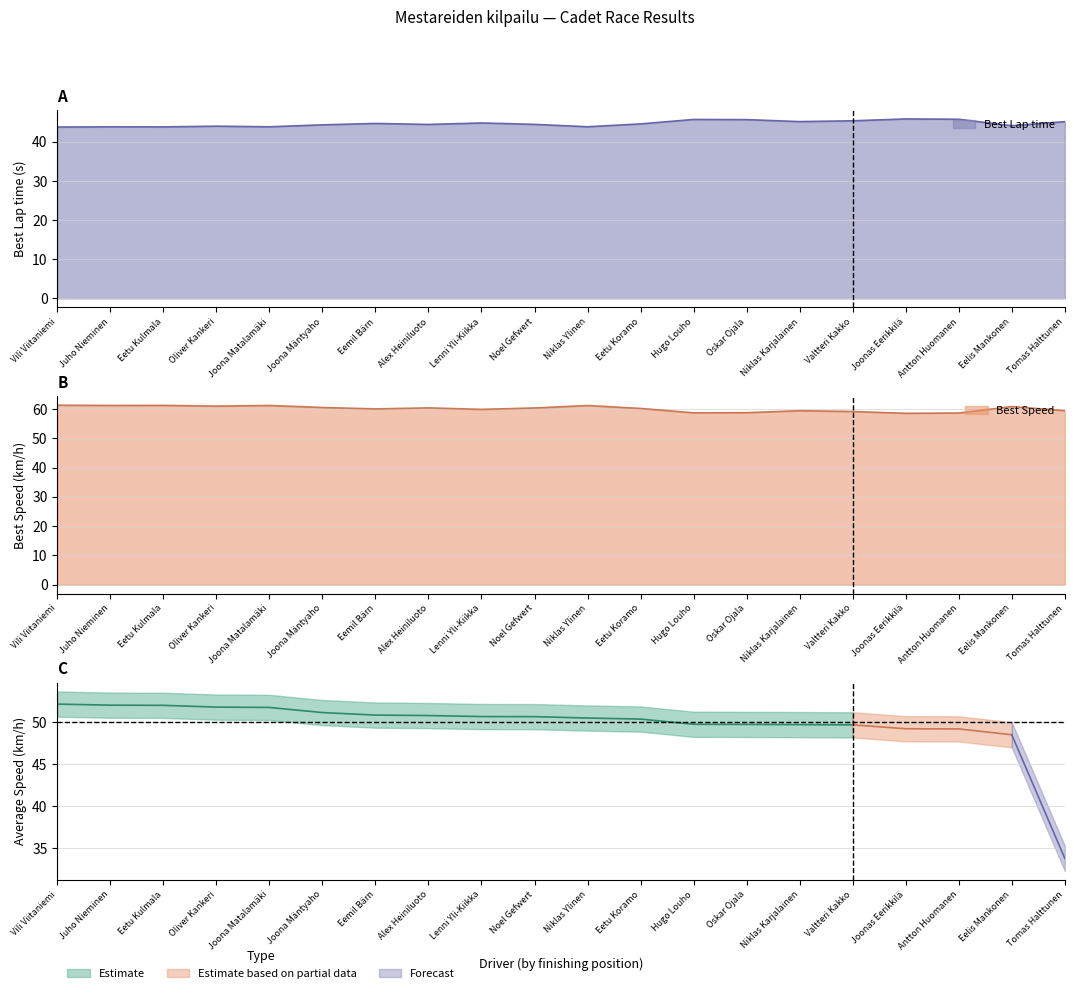

Which series has the widest spread of values?

Best Speed